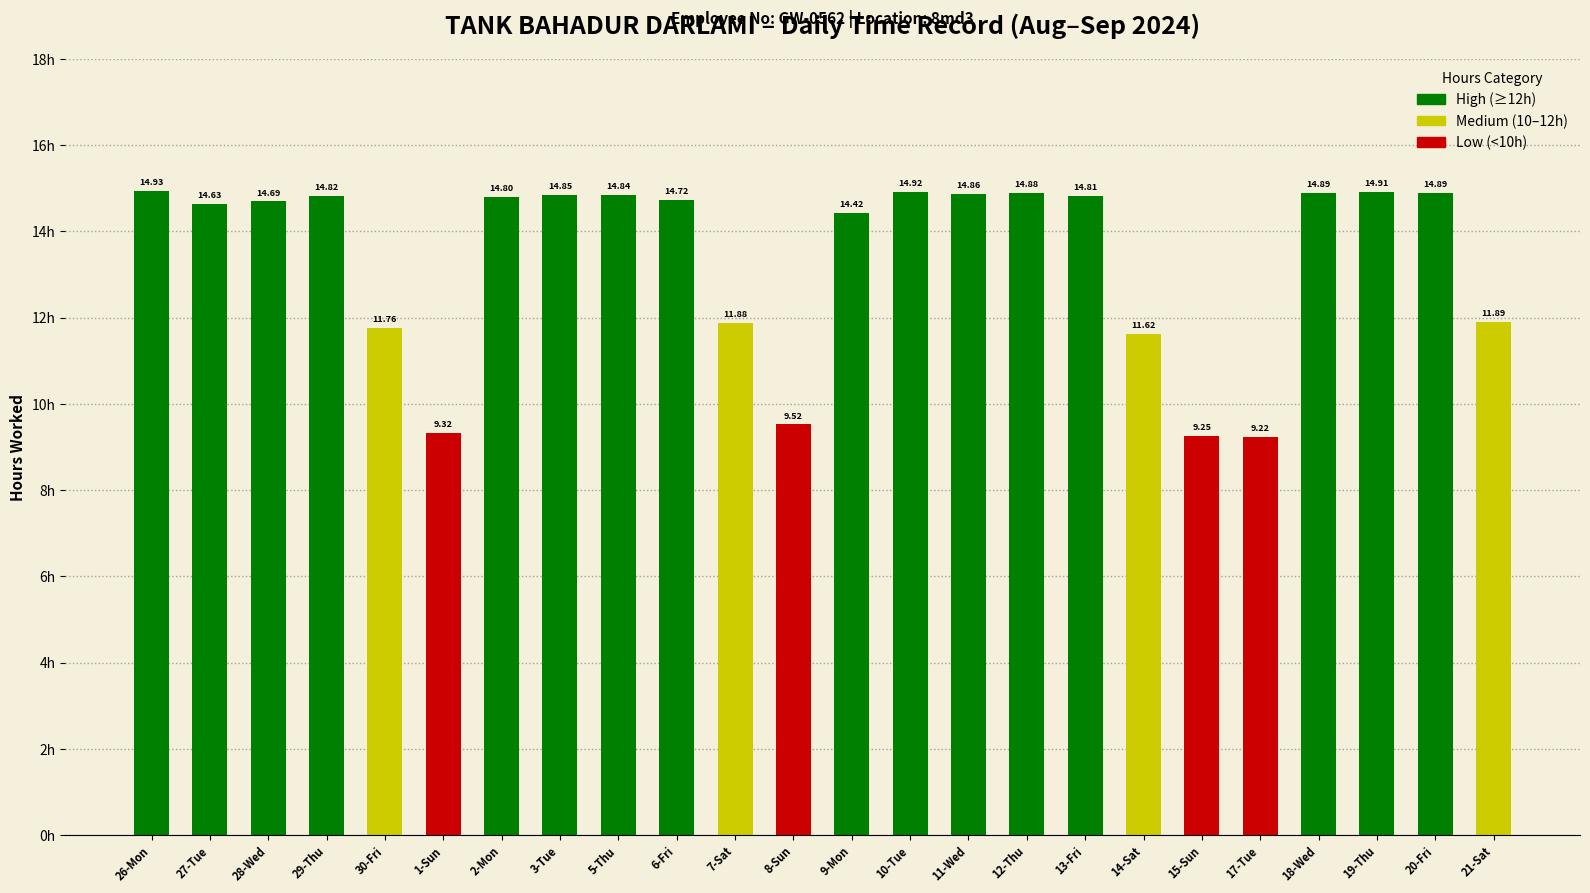

Where does the data first go above 14?

26-Mon